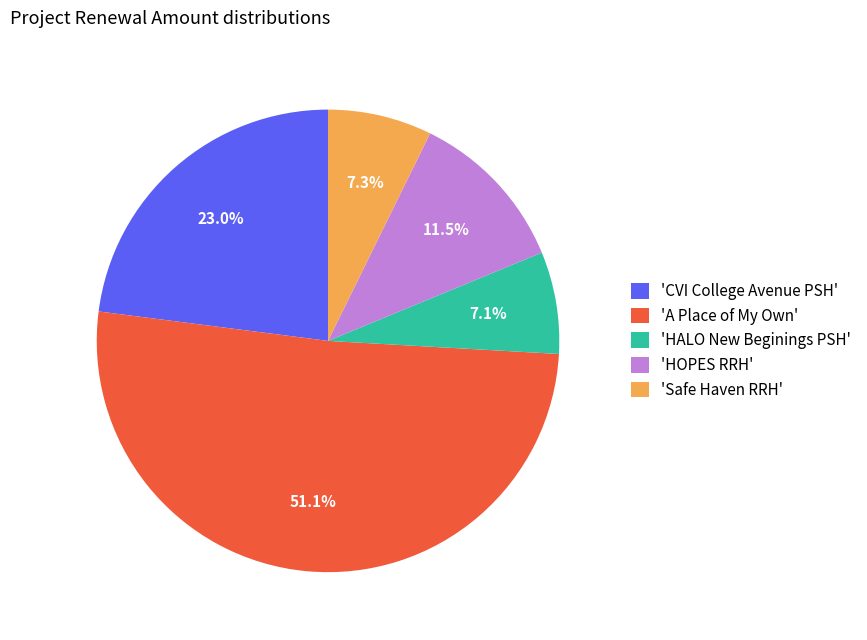

Is there a majority slice in this chart?

Yes